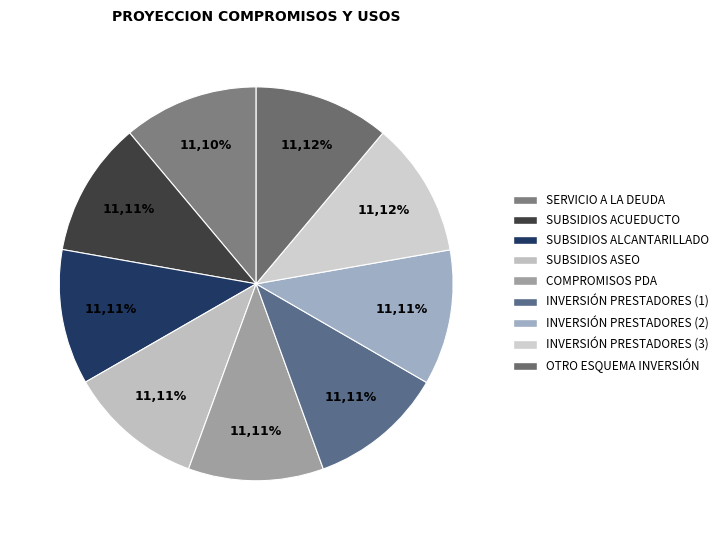

What is the largest slice in the pie chart?

COMPROMISOS CON OTRO ESQUEMA DE INVERSIÓN